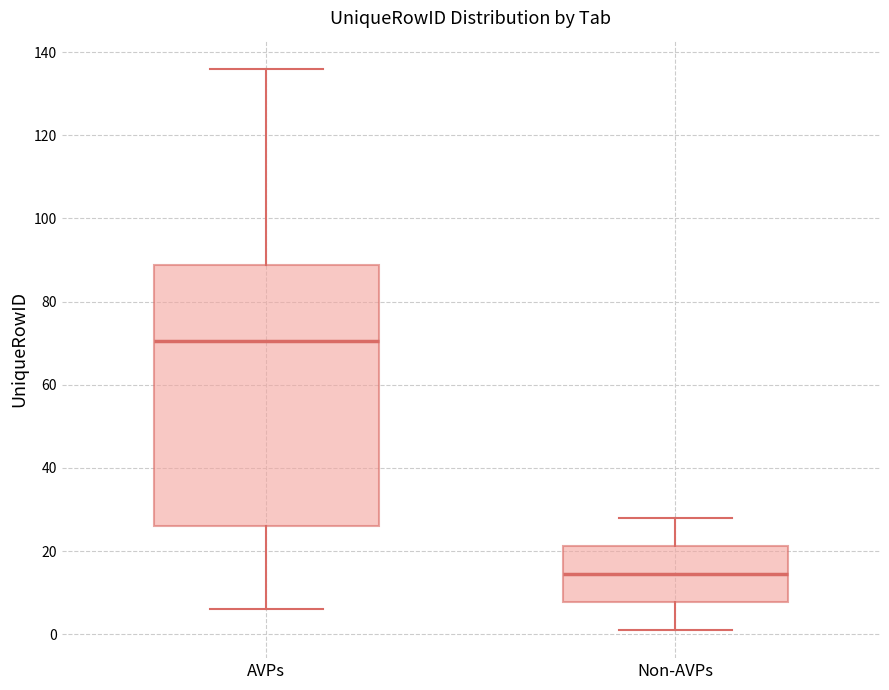

Where is the lower edge of the box for Non-AVPs on the y-axis? The values are not printed on the chart, so give them approximately, as read against the axis.

8